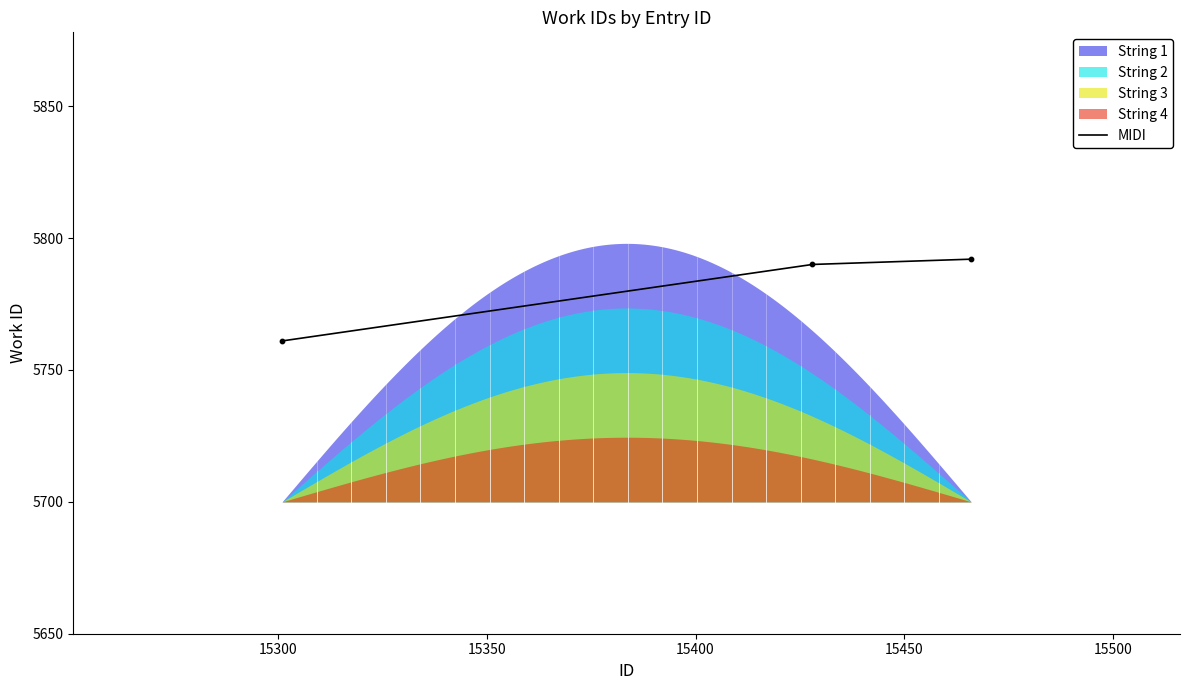

What is the highest value of the MIDI series?

5792